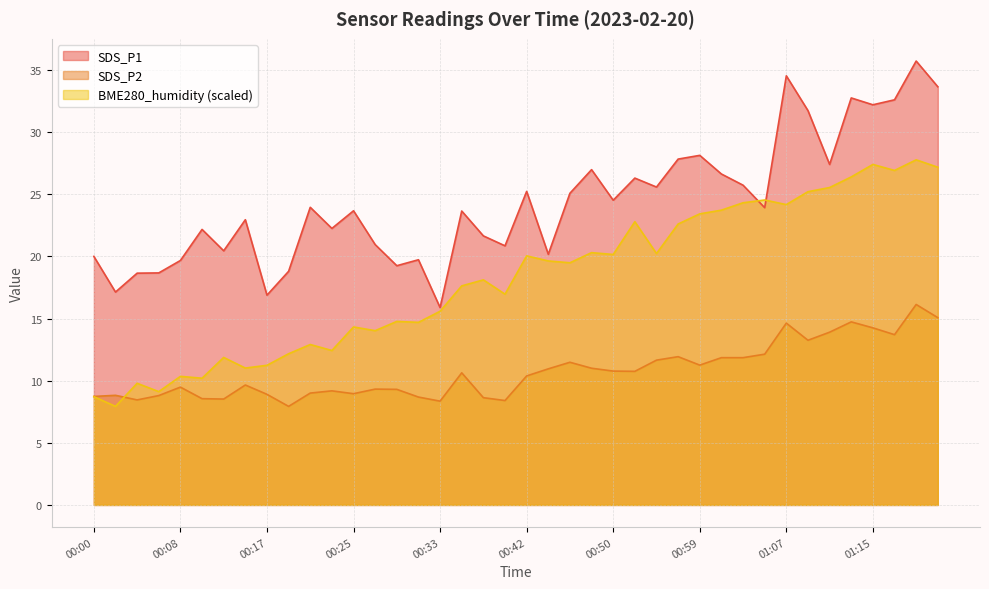

True or false: BME280_humidity and SDS_P2 cross at least once.

True